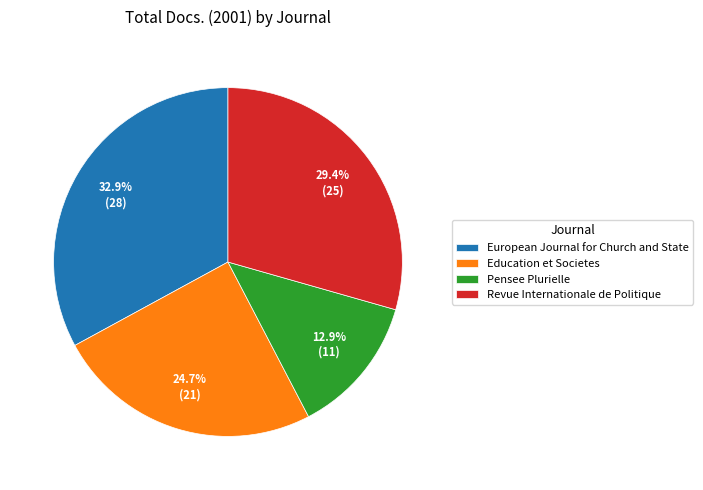

Between European Journal for Church and State and Revue Internationale de Politique, which is larger?

European Journal for Church and State